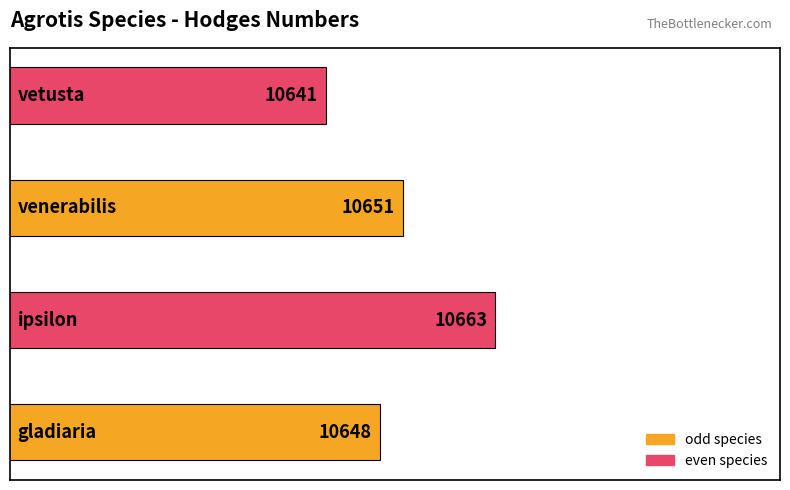

How many values are between 10648 and 10663?

3